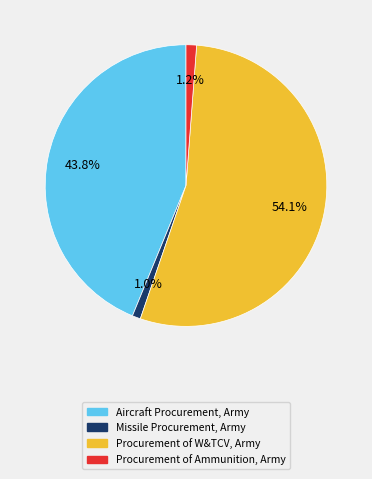

How many segments does this pie chart have?

4